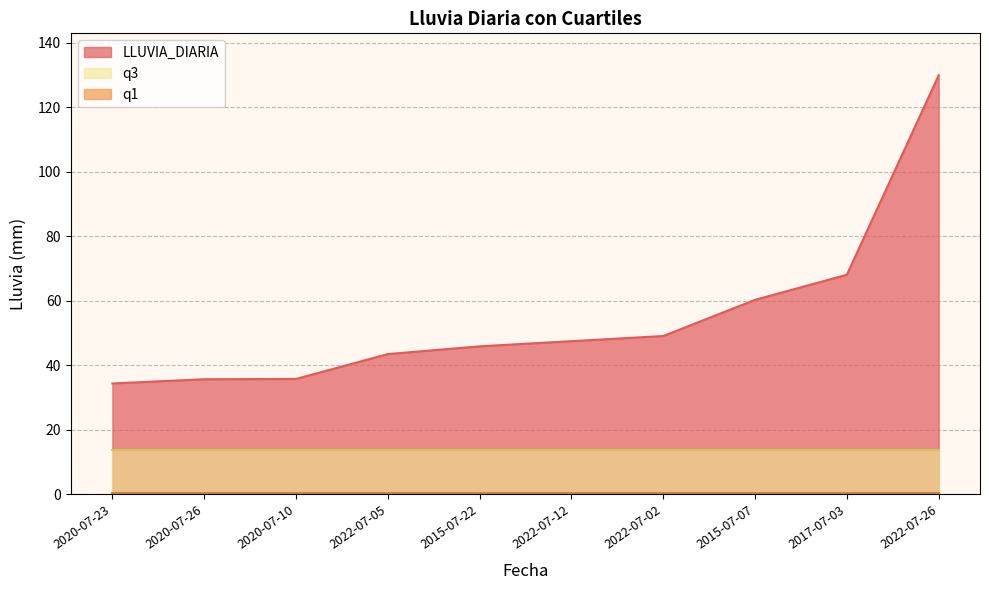

List the labels in order of q1 value, smallest first.

2020-07-23, 2020-07-26, 2020-07-10, 2022-07-05, 2015-07-22, 2022-07-12, 2022-07-02, 2015-07-07, 2017-07-03, 2022-07-26